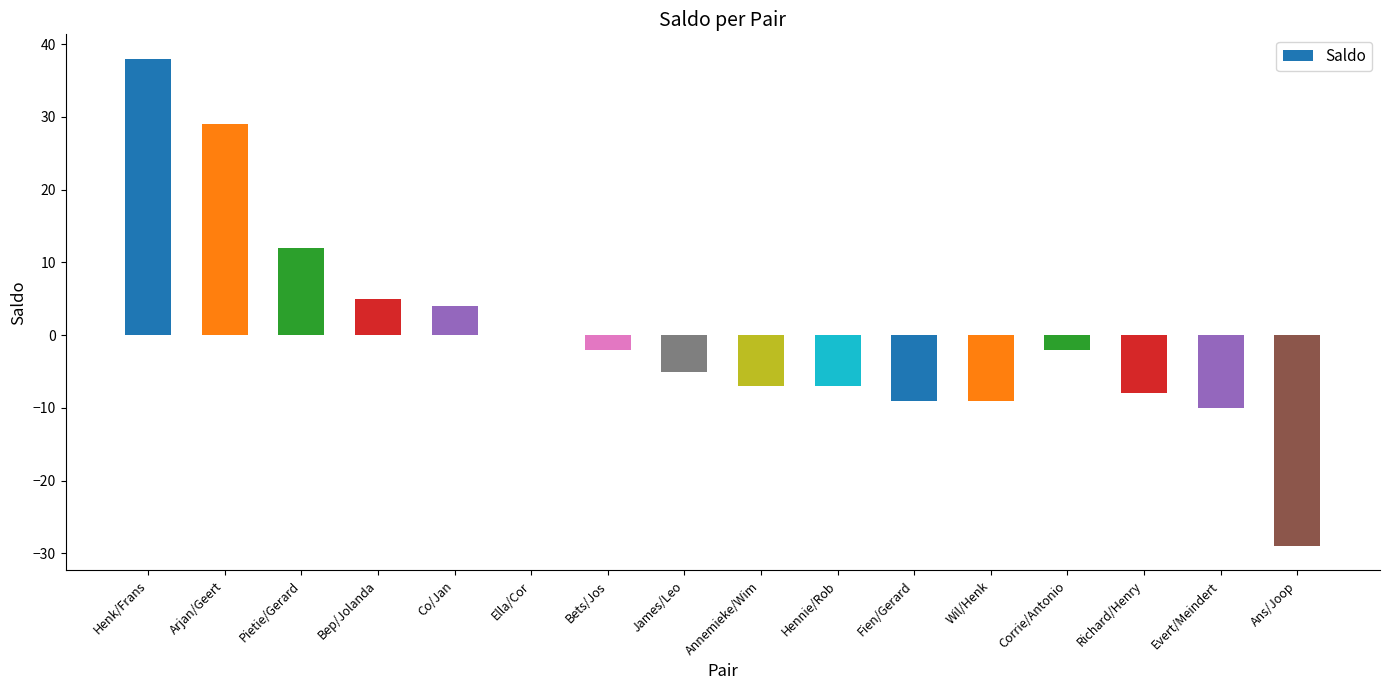

Reading right to left, transcribe all the data shown in this chart.

-29	-10	-8	-2	-9	-9	-7	-7	-5	-2	0	4	5	12	29	38